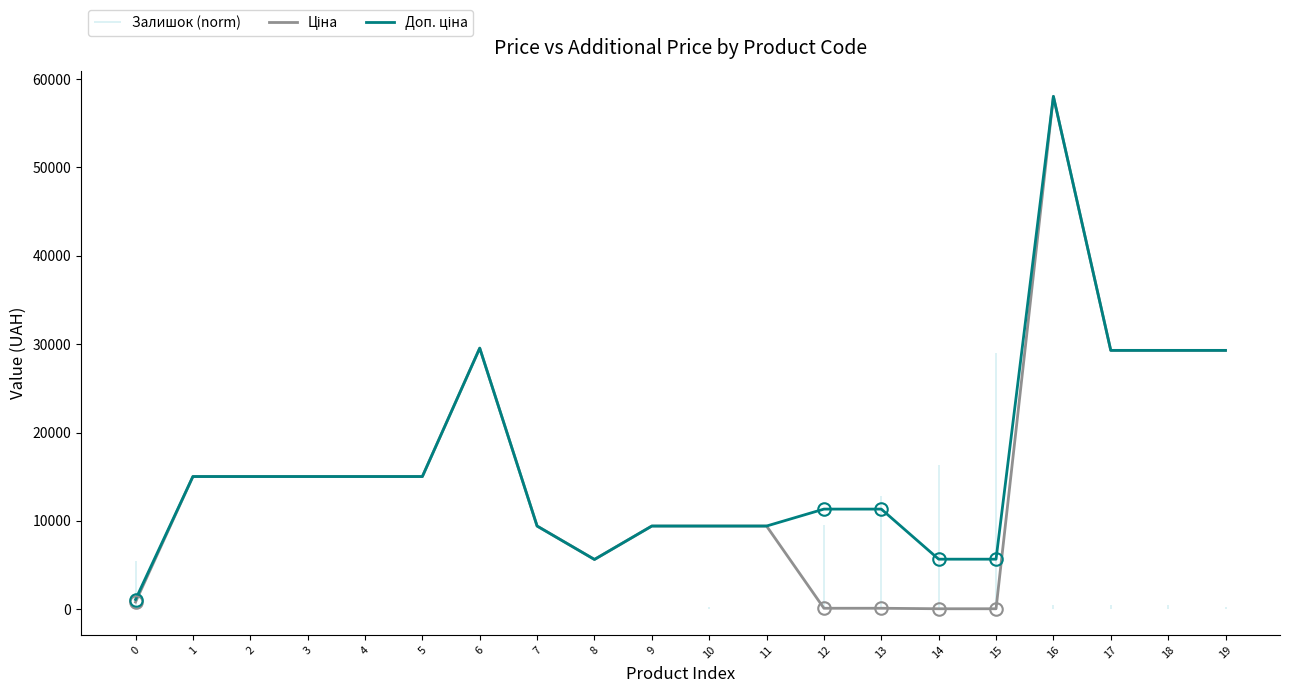

What is the average value of the Доп. ціна series?

16448.7